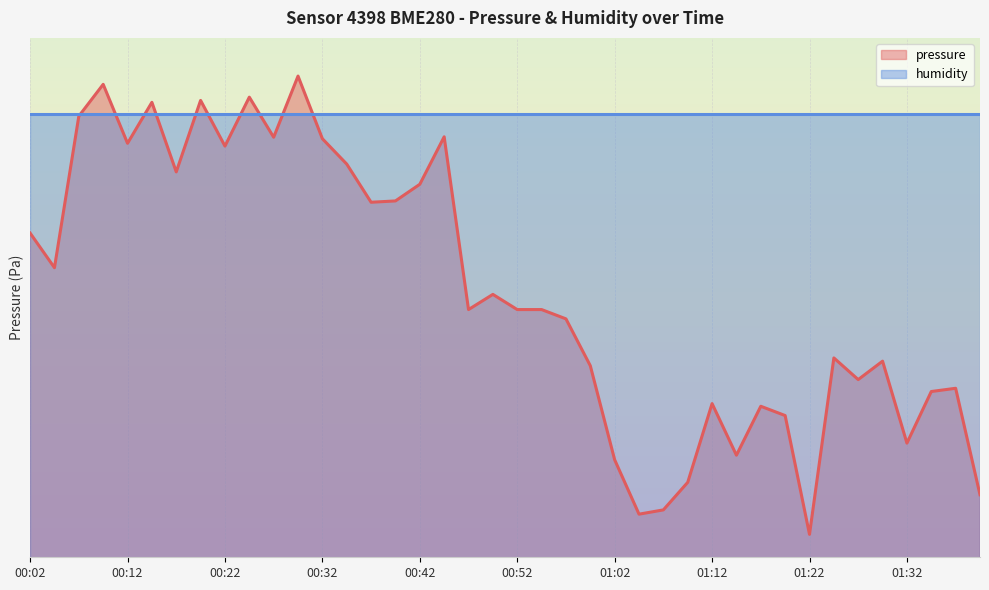

How many interior local peaks (higher than both neighbors) does the data have?

12